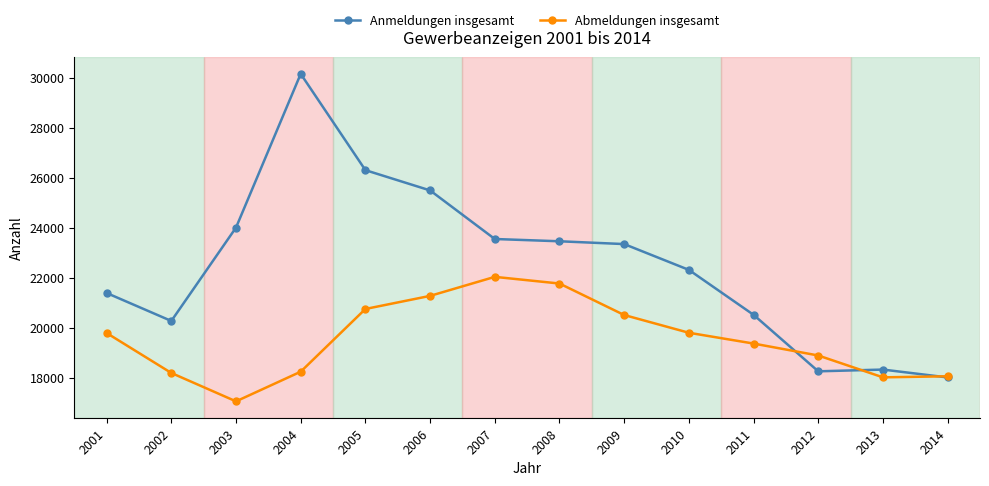

What value does the Abmeldungen insgesamt series have at 2012?

18893